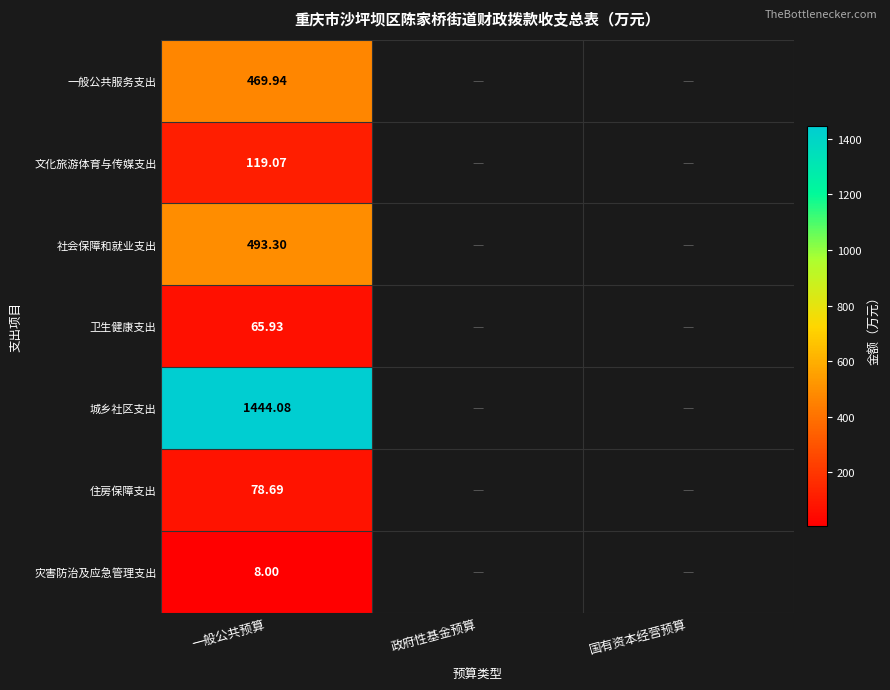

True or false: 一般公共服务支出 has a value of 469.9 at 一般公共预算.

True